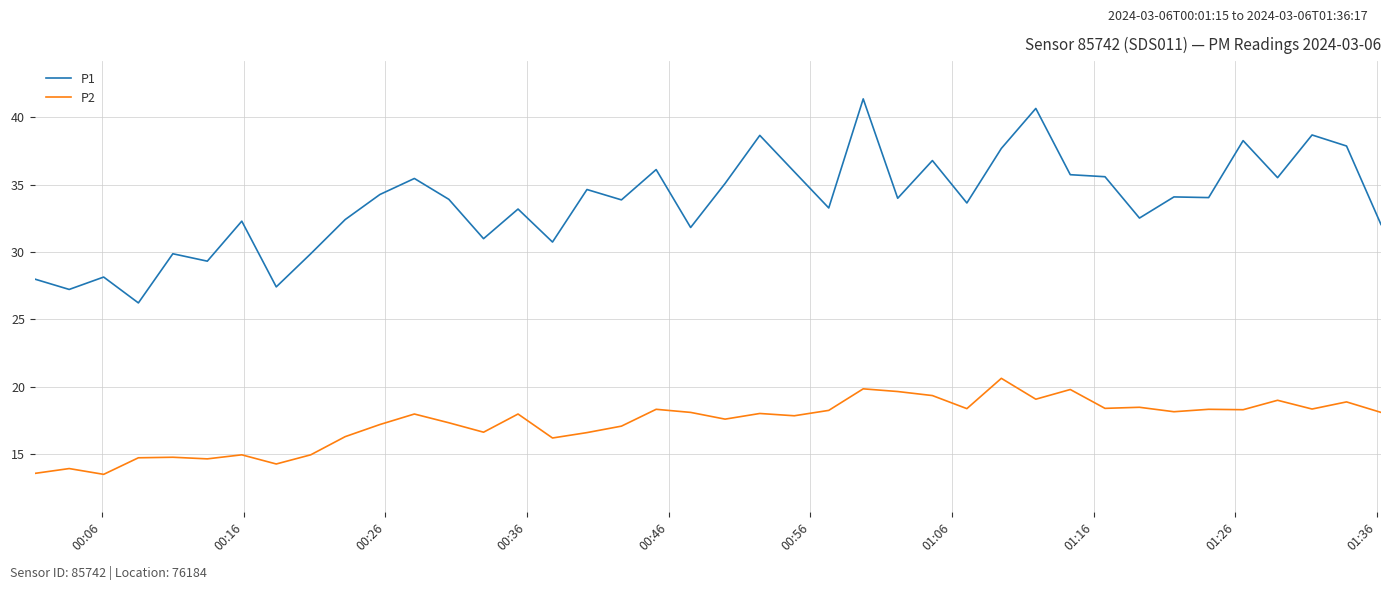

Is this an area chart (filled region under the line)?

No